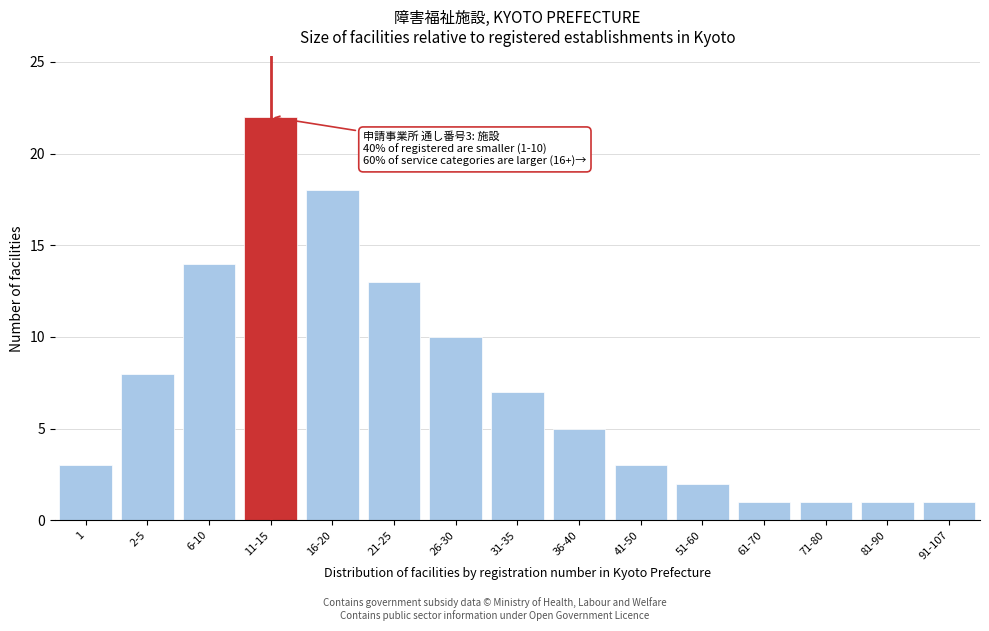

Reading left to right, transcribe all the data shown in this chart.

3	8	14	22	18	13	10	7	5	3	2	1	1	1	1